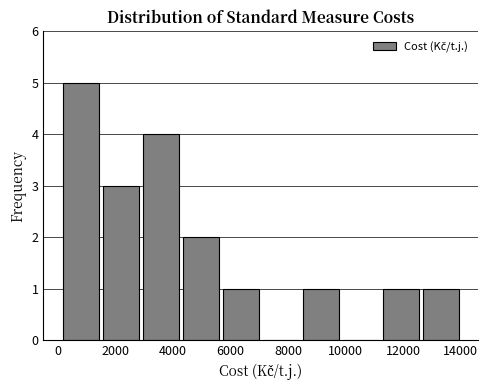

Reading left to right, transcribe this chart: for each bar, give the range it covers on the x-axis and its height. Neither the bar edges nor the heights are printed on the chart, so give them approximately, as read against the axes.

200 to 1400: 5
1400 to 2800: 3
2800 to 4200: 4
4200 to 5600: 2
5600 to 7000: 1
7000 to 8400: 0
8400 to 9800: 1
9800 to 11200: 0
11200 to 12600: 1
12600 to 14000: 1